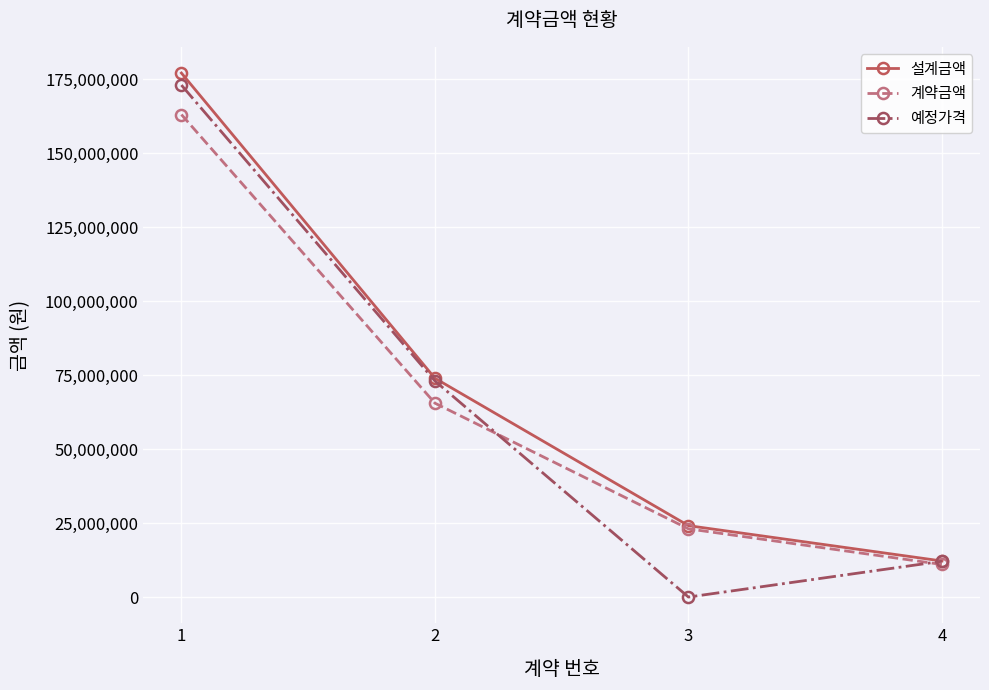

The 설계금액 series shows 73232363 at 1. True or false?

False